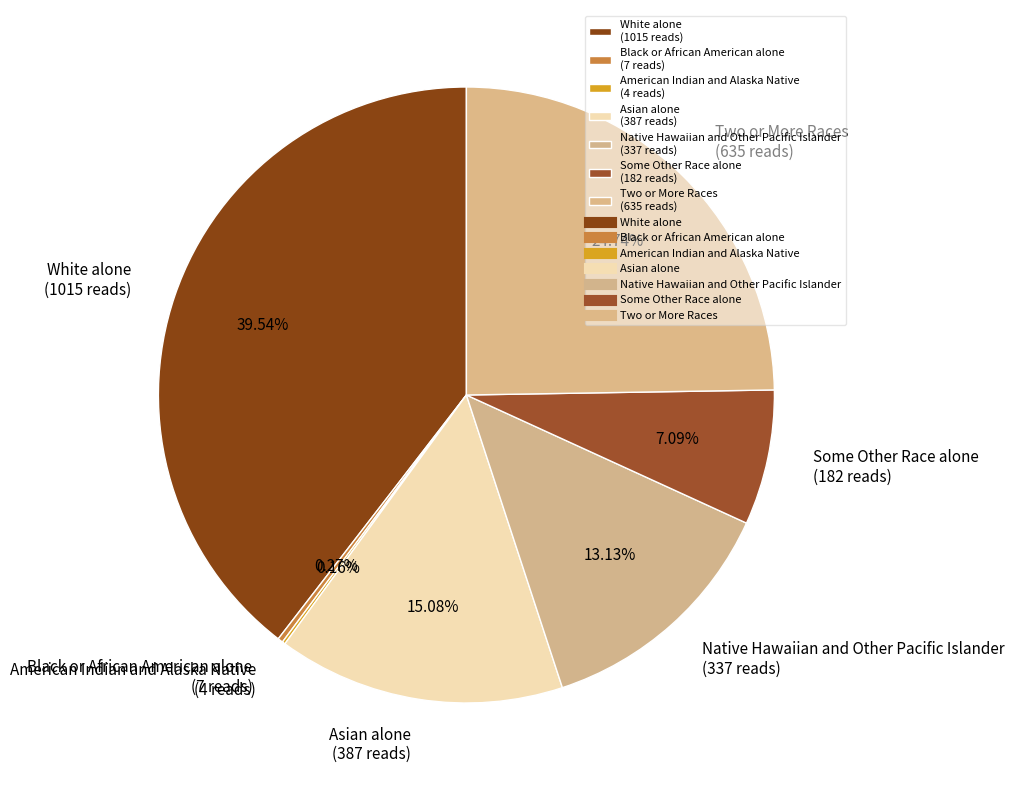

Which category has the biggest portion of the pie?

White alone